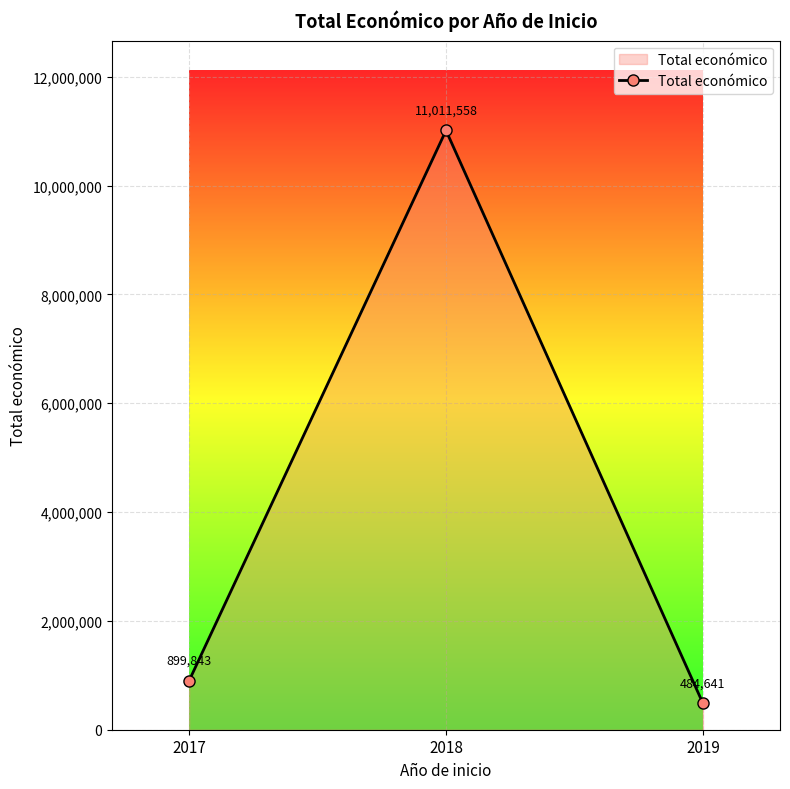

Reading left to right, list all the values displayed in this chart.

2017=899843	2018=11011558	2019=484641